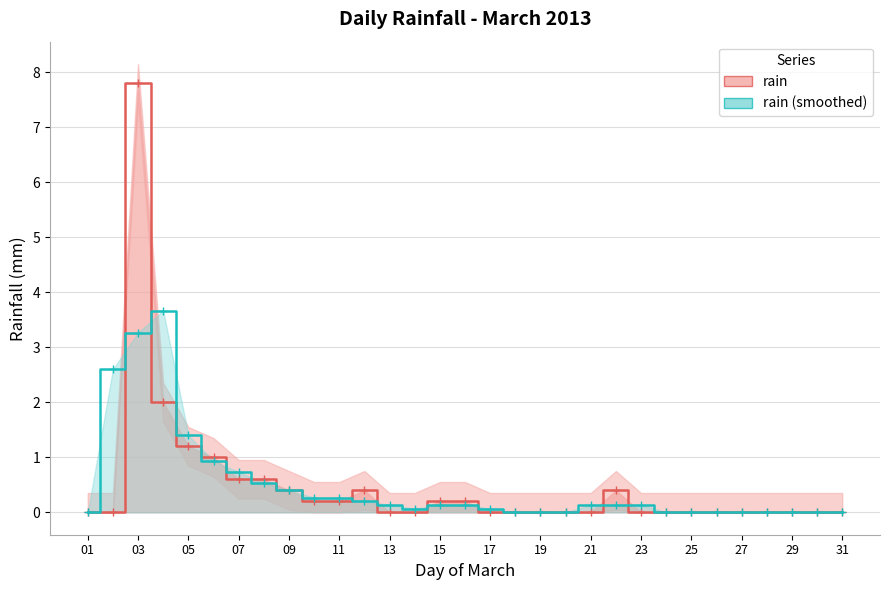

Does the chart have visible grid lines?

Yes